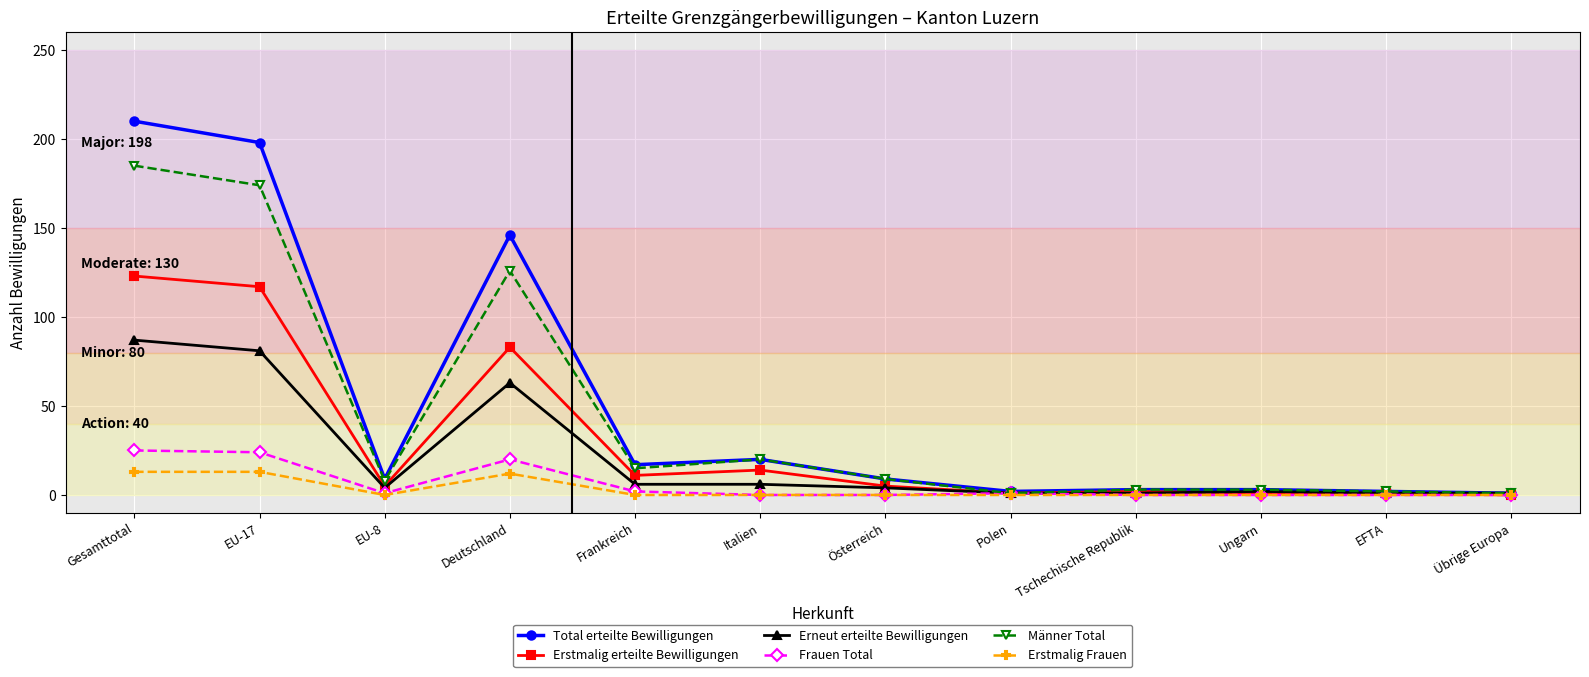

Rank the series by their maximum value, from lowest to highest.

Erstmalig Frauen, Frauen Total, Erneut erteilte Bewilligungen, Erstmalig erteilte Bewilligungen, Männer Total, Total erteilte Bewilligungen